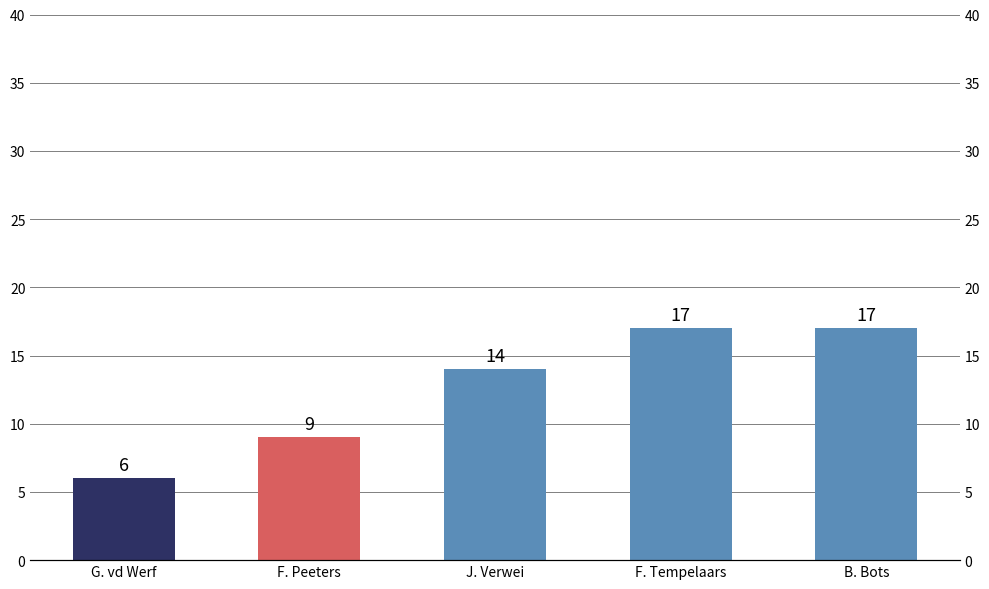

Reading left to right, extract all data points from this chart.

G. vd Werf=6	F. Peeters=9	J. Verwei=14	F. Tempelaars=17	B. Bots=17